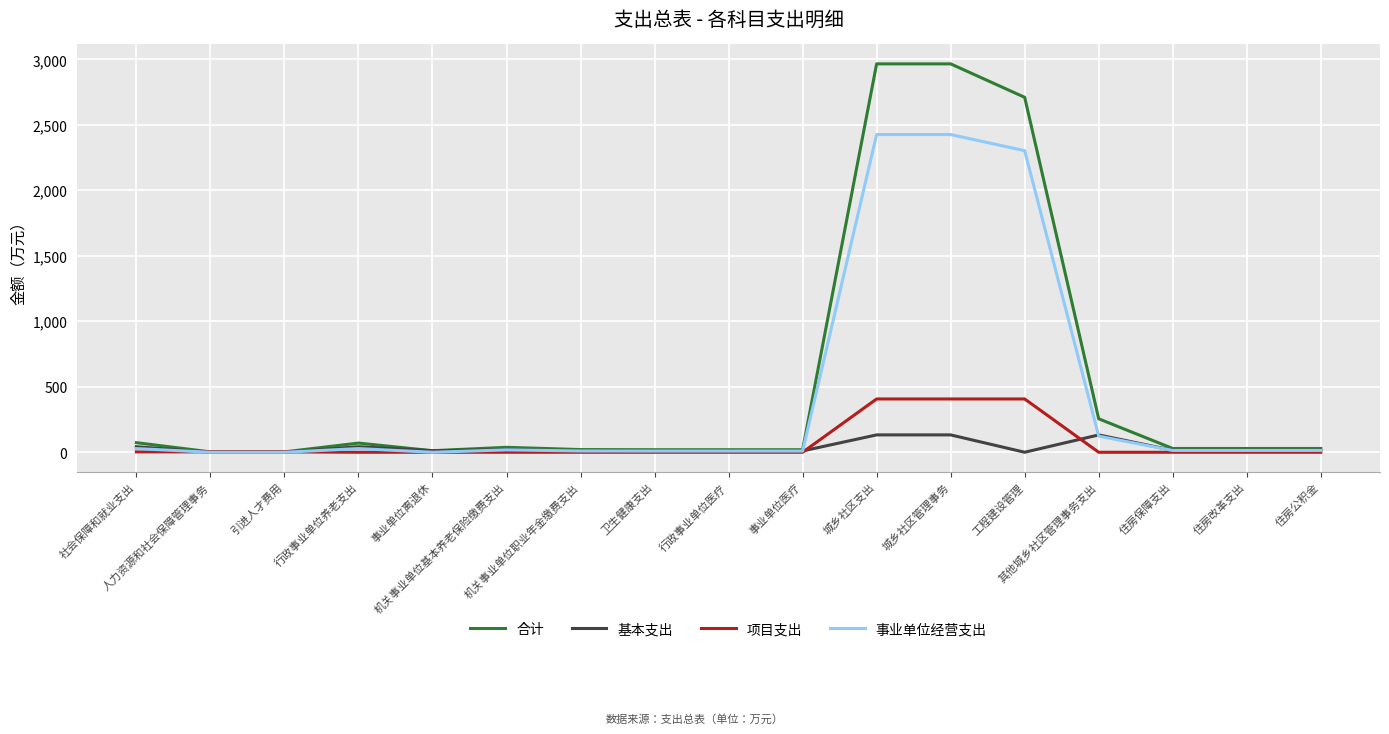

Rank the series by their maximum value, from lowest to highest.

基本支出, 项目支出, 事业单位经营支出, 合计